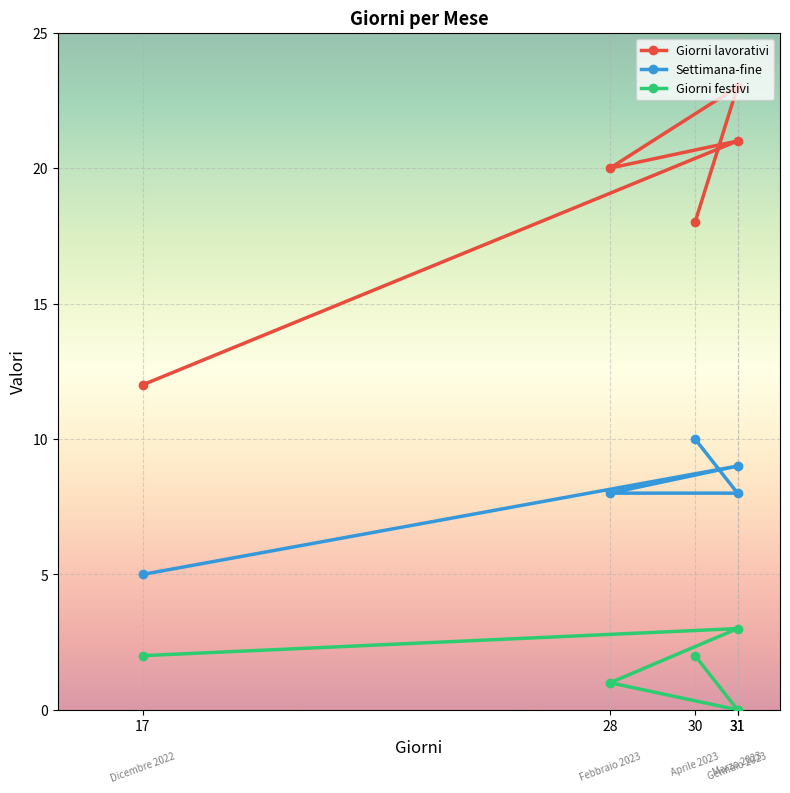

The value of Giorni festivi at 28 is 1. True or false?

False